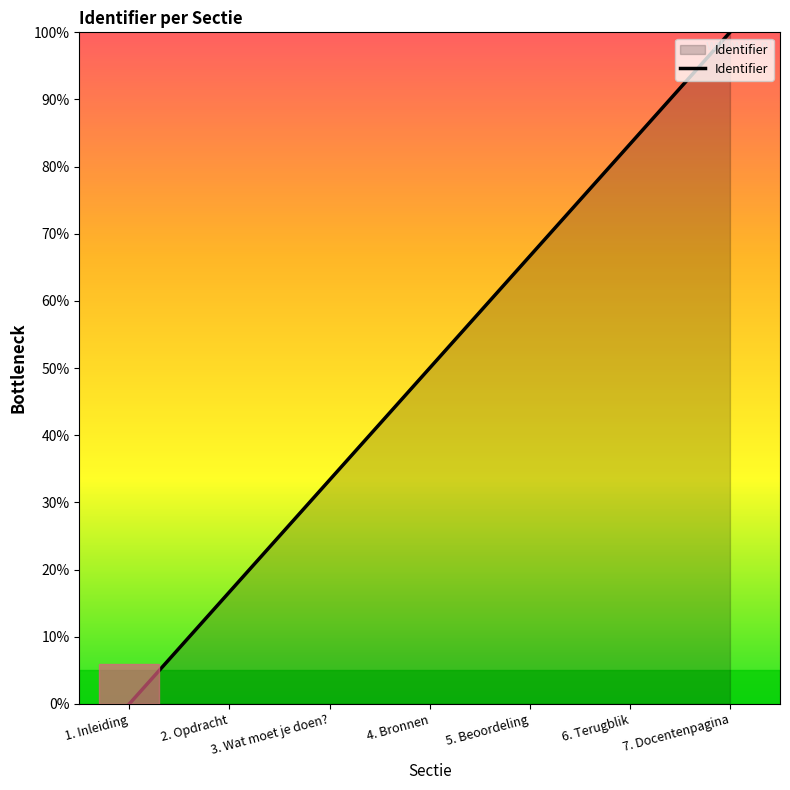

Where is the data nearest to the value 50?

4. Bronnen